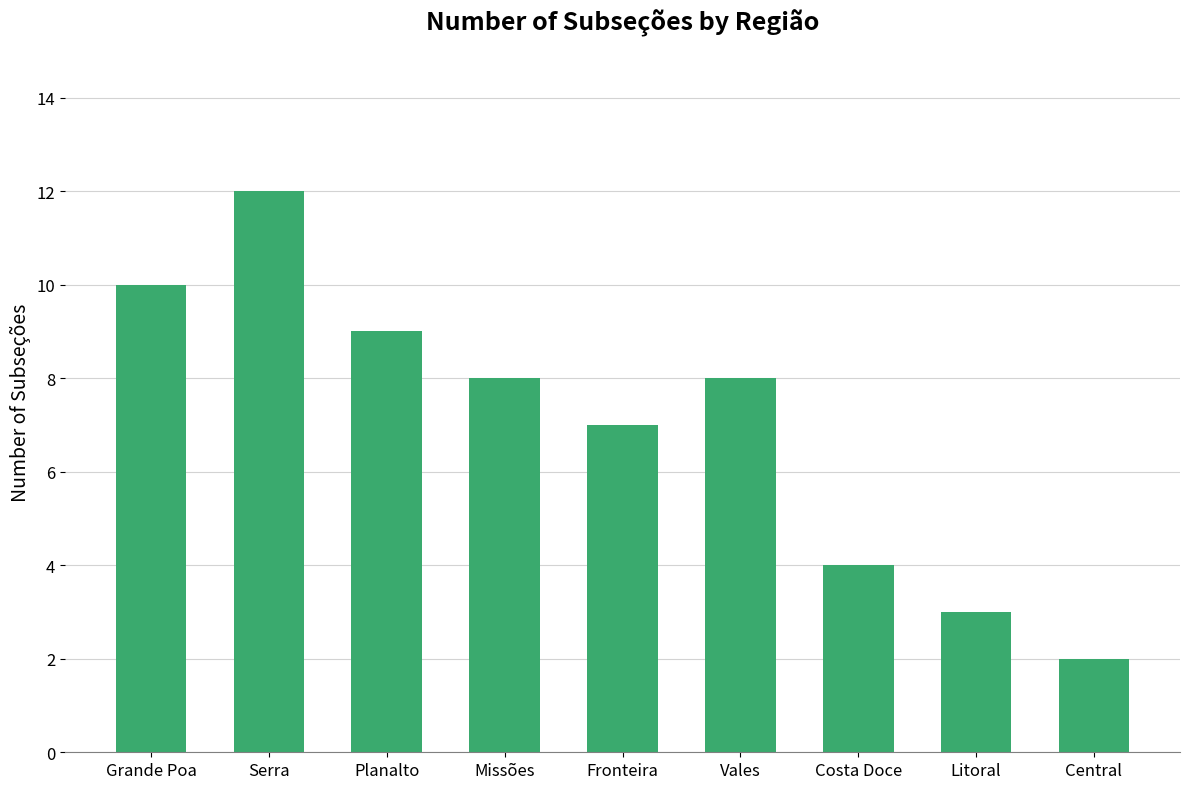

Between Planalto and Fronteira, which is larger?

Planalto